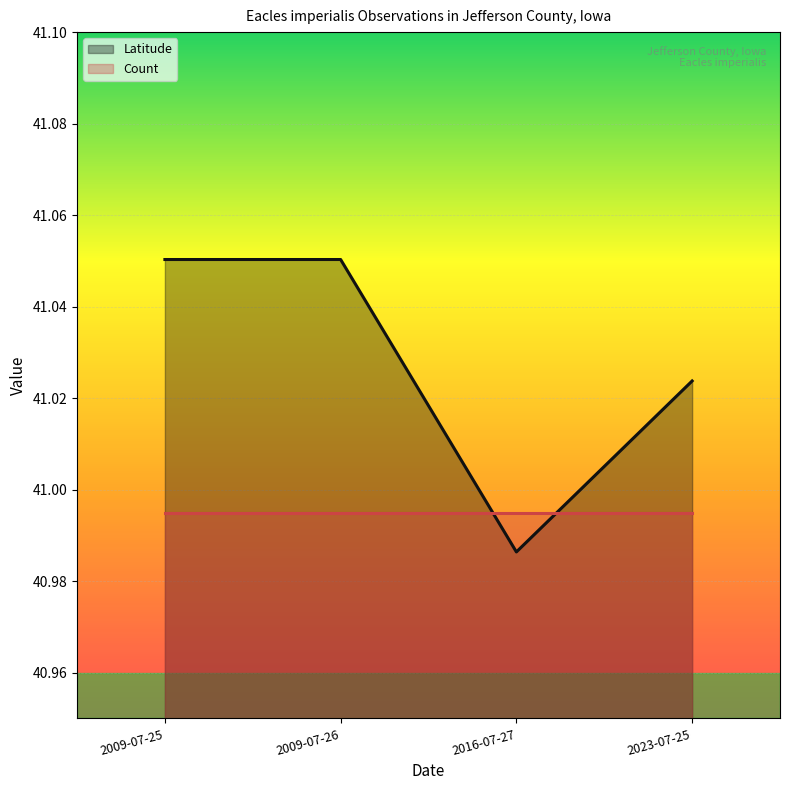

What is the sum of the values at 2016-07-27 and 2009-07-26?

82.0